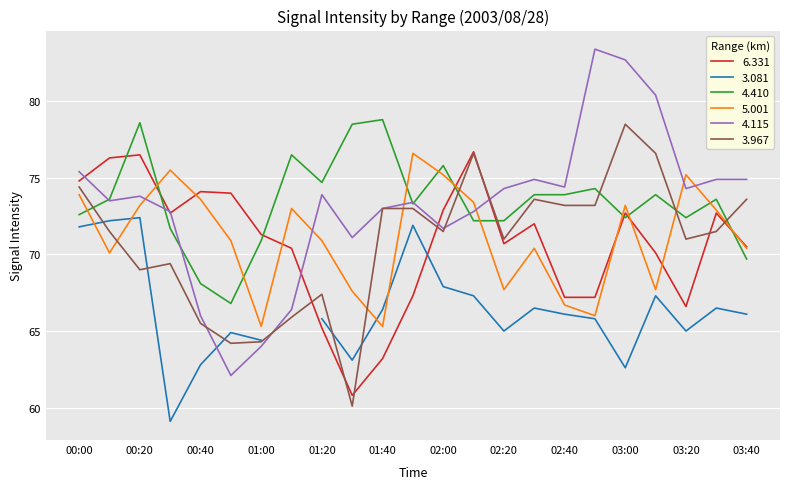

How many interior local valleys does the 4.115 series have?

6